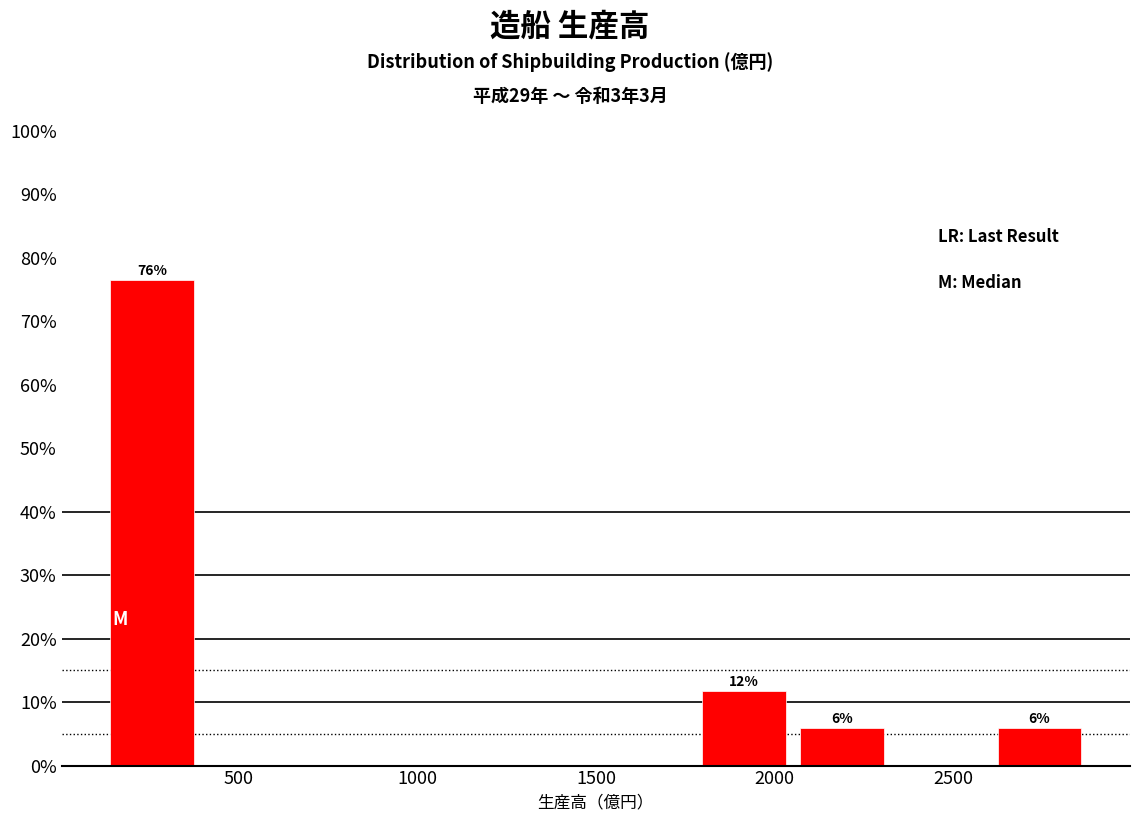

Over which range of the x-axis is the bar tallest?

100 to 400